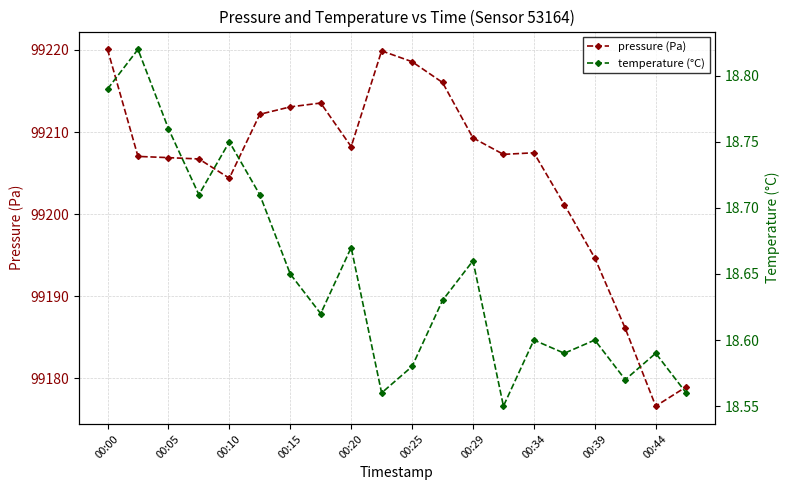

The pressure (Pa) series shows 99194.7 at 00:39. True or false?

True